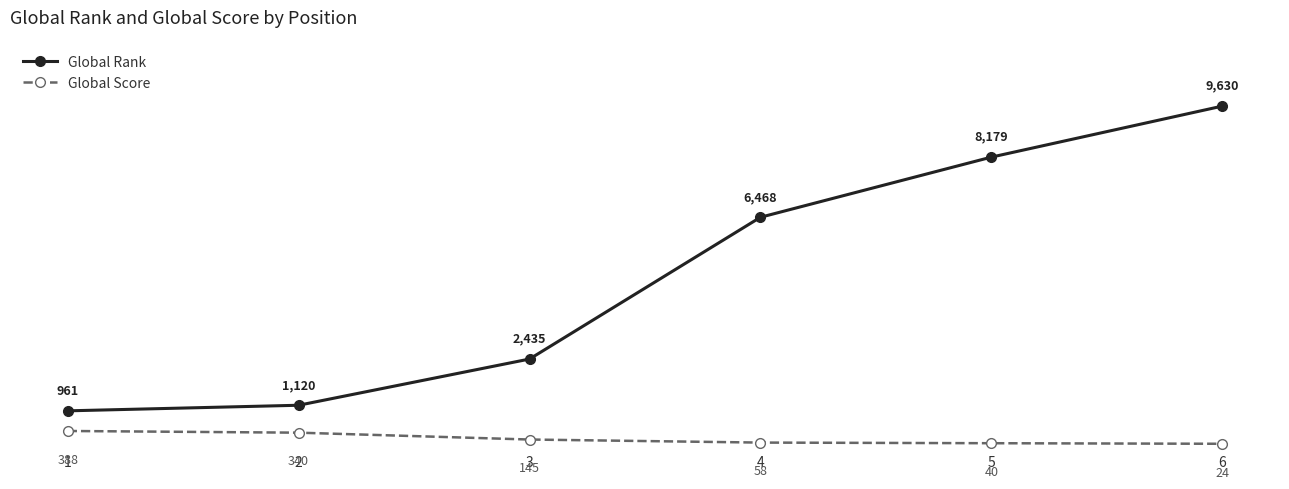

What is the sum of all Global Score values?

995